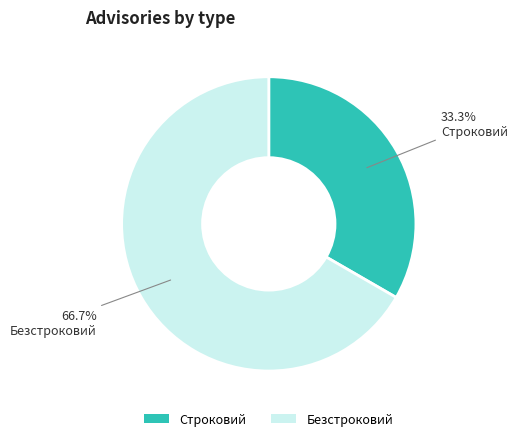

To the nearest percent, what is the combined percentage of Безстроковий and Строковий?

100%